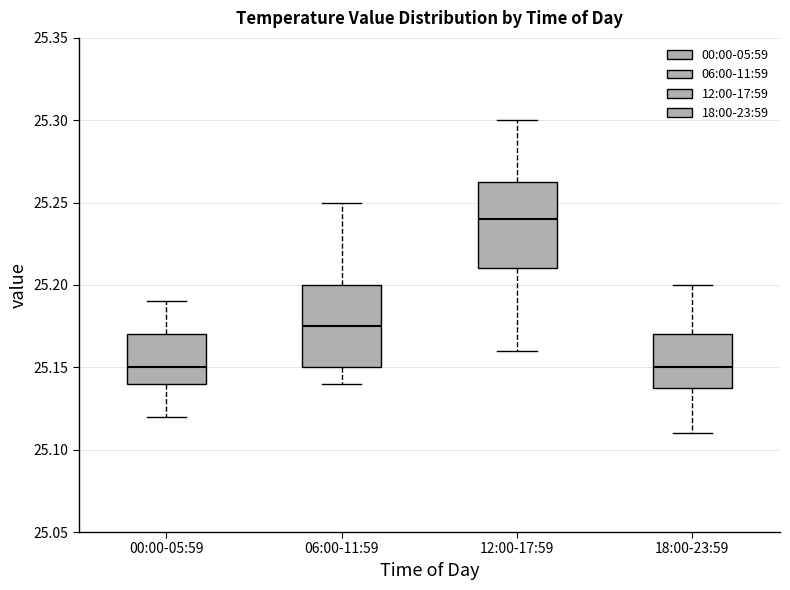

Reading left to right, transcribe this box plot: for each box, give where its median line is, the range the box spans, and where its two whiskers end, as read against the y-axis. The values are not printed on the chart, so give them approximately, as read against the axis.

00:00-05:59: median 25.150, box 25.140 to 25.170, whiskers 25.120 to 25.190
06:00-11:59: median 25.175, box 25.150 to 25.200, whiskers 25.140 to 25.250
12:00-17:59: median 25.240, box 25.210 to 25.265, whiskers 25.160 to 25.300
18:00-23:59: median 25.150, box 25.140 to 25.170, whiskers 25.110 to 25.200